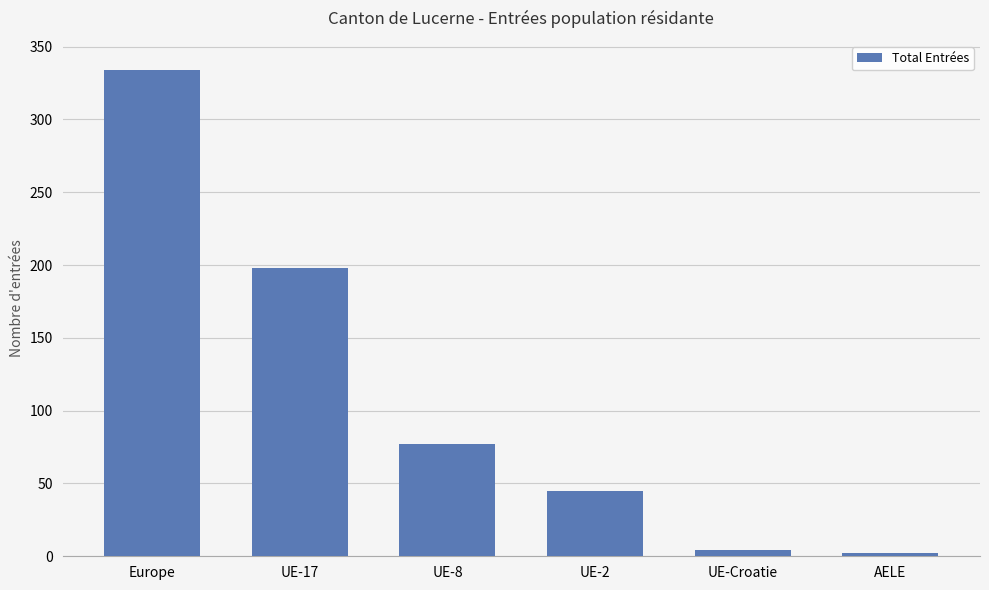

Where does the data first go above 77?

Europe